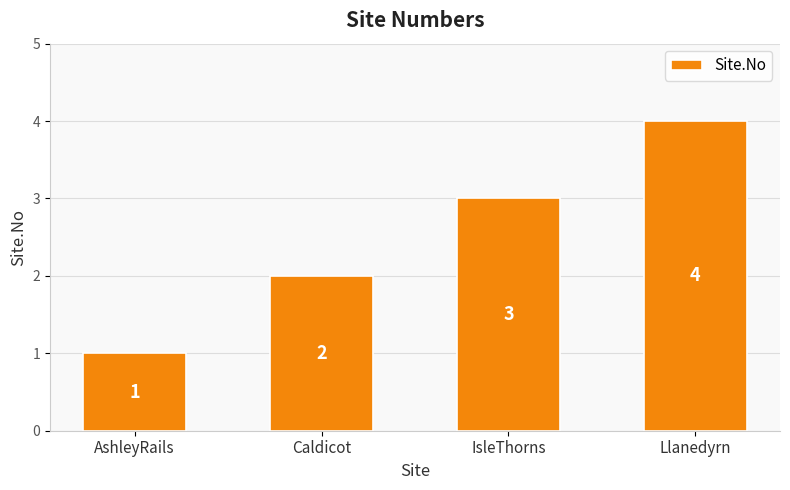

Reading left to right, transcribe all the data shown in this chart.

AshleyRails=1	Caldicot=2	IsleThorns=3	Llanedyrn=4